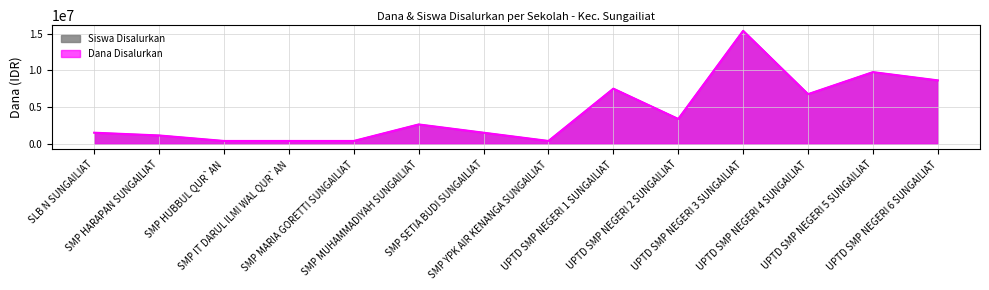

The value of Siswa Disalurkan at UPTD SMP NEGERI 2 SUNGAILIAT is 3375000. True or false?

True